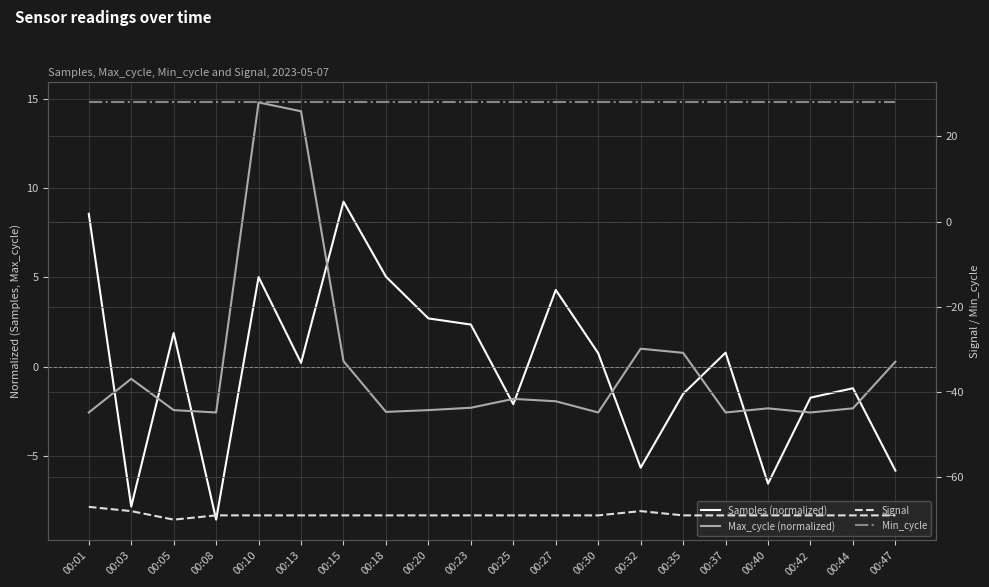

Which has a higher value, 00:18 or 00:35?

00:18